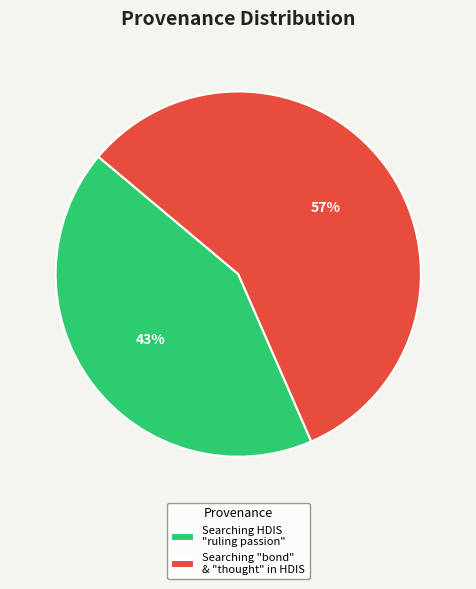

To the nearest percent, what is the average slice percentage?

50%